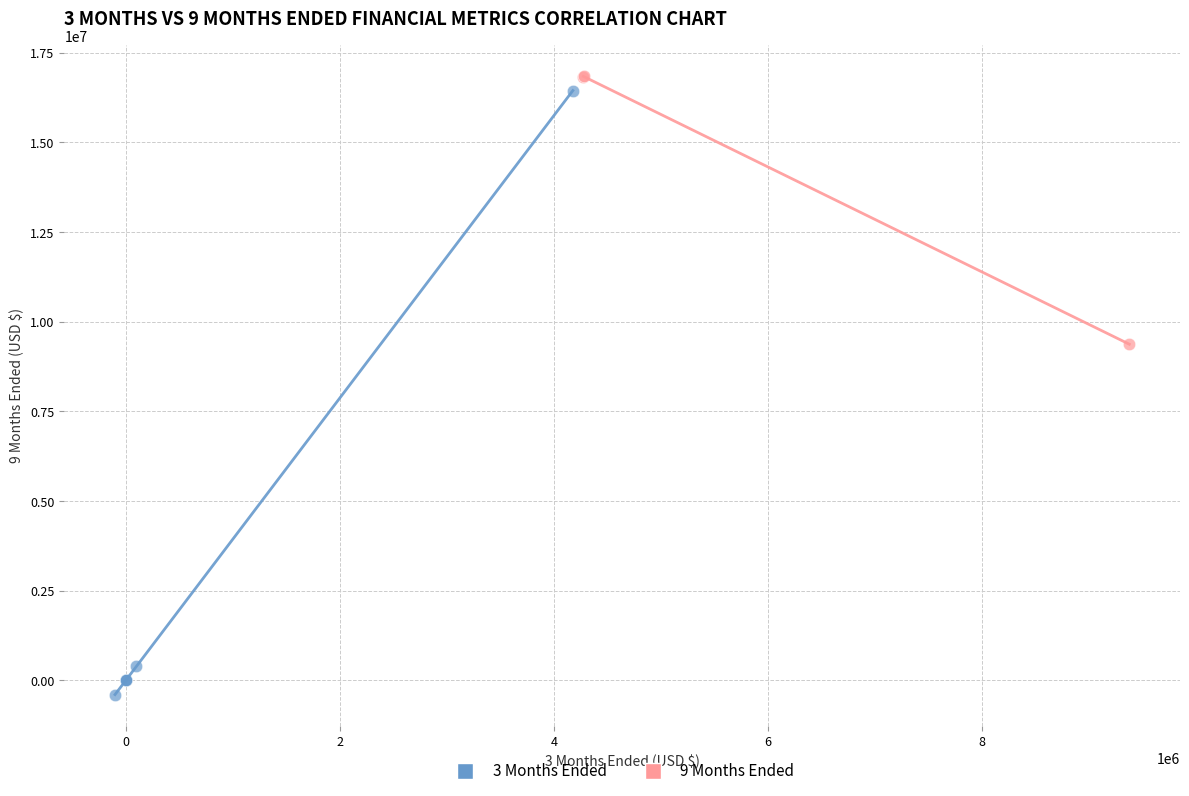

Which series has the widest spread of Y values?

3 Months Ended